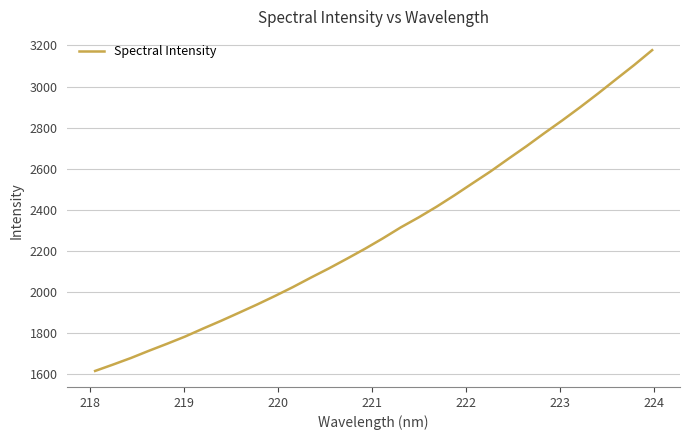

What is the minimum value shown in the chart?

1616.0